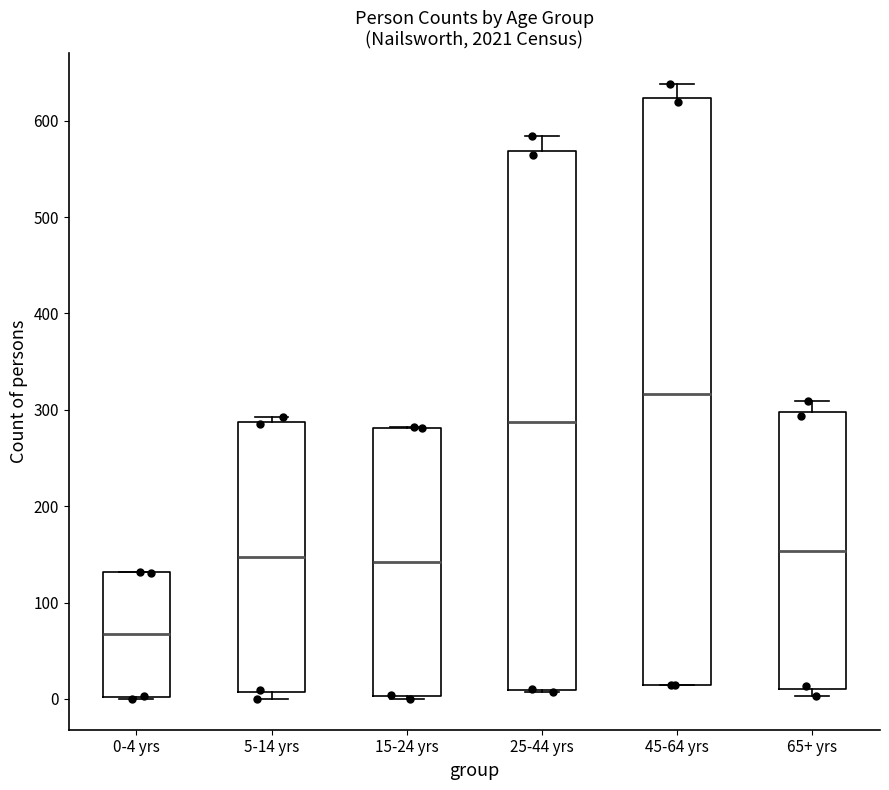

Where is the lower edge of the box for 5-14 yrs on the y-axis? The values are not printed on the chart, so give them approximately, as read against the axis.

10